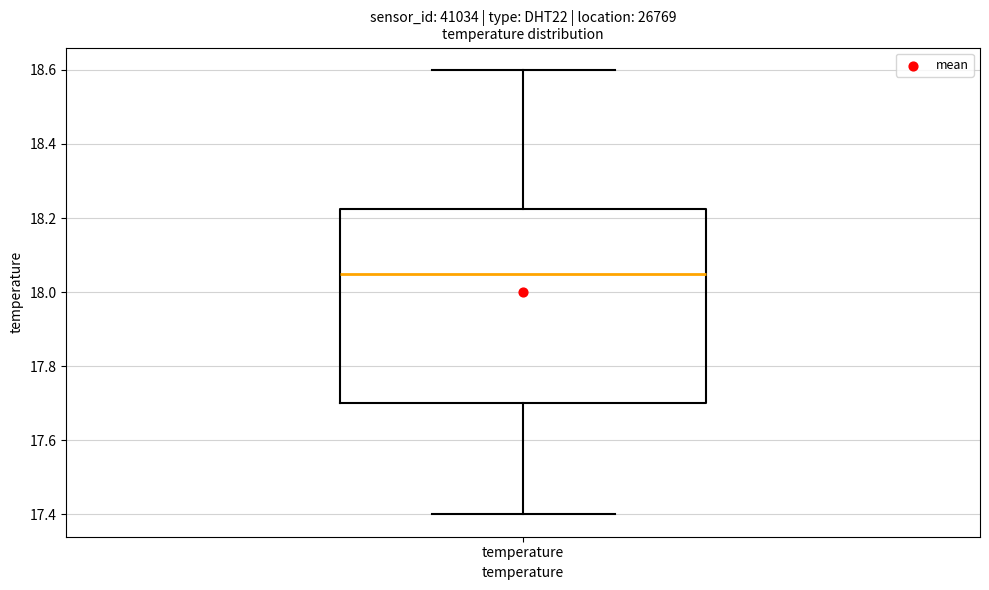

Transcribe this box plot: give where the median line is, the range the box spans, and where the two whiskers end, as read against the y-axis. The values are not printed on the chart, so give them approximately, as read against the axis.

median 18.06, box 17.70 to 18.22, whiskers 17.40 to 18.60